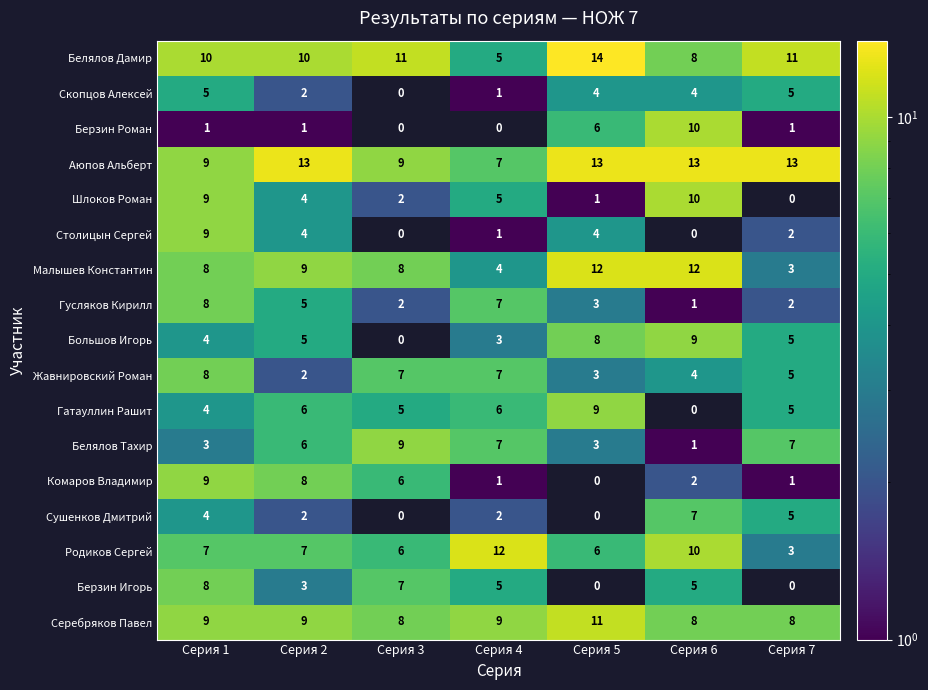

What is the greatest value displayed?

14